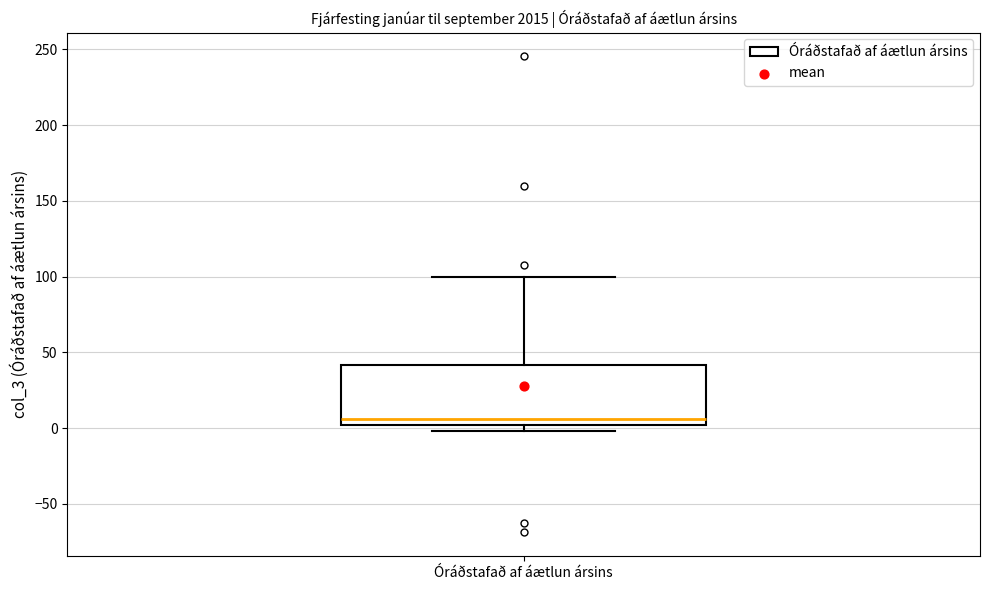

Read this box plot against the y-axis: the position of the median line, the range covered by the box, and the ends of both whiskers. The values are not printed on the chart, so give them approximately, as read against the axis.

median 5, box 0 to 40, whiskers 0 (just below the box's lower edge) to 100